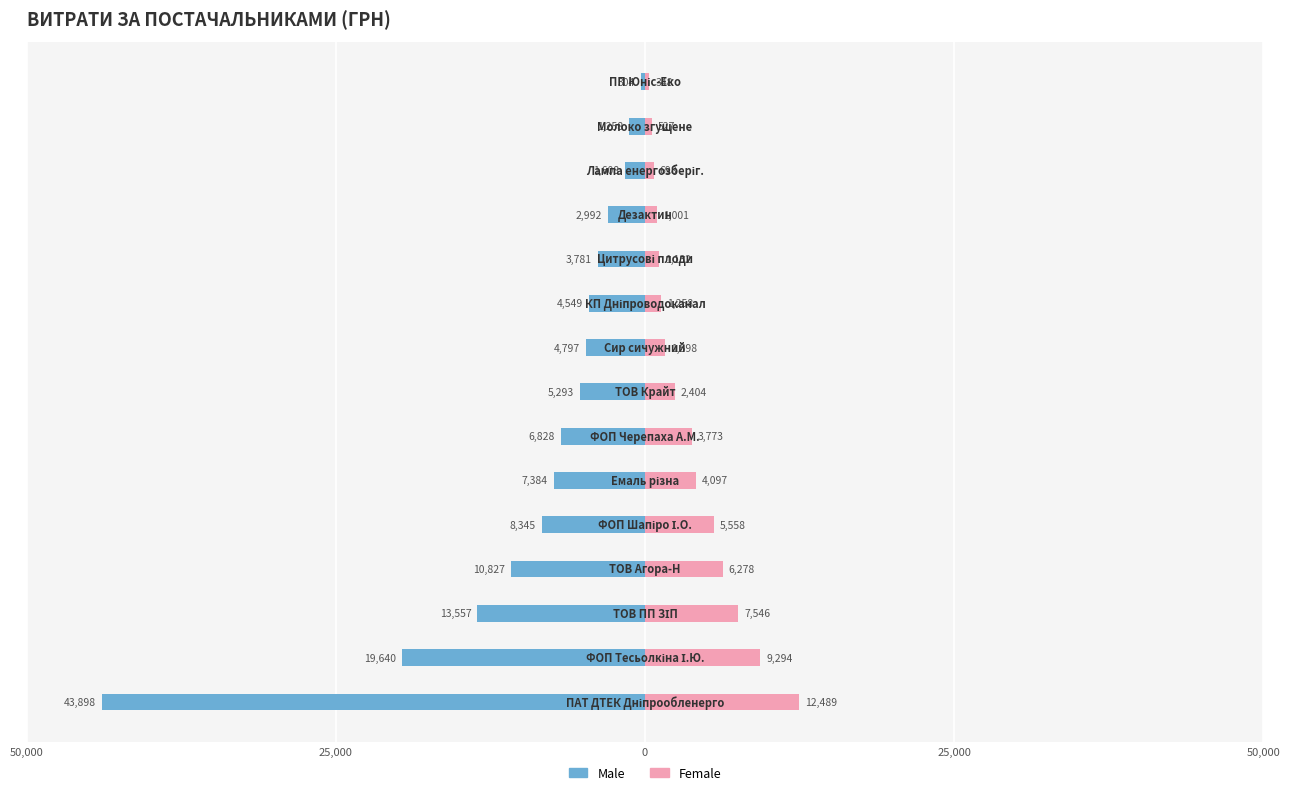

What is the sum of all Male values?

-135061.8